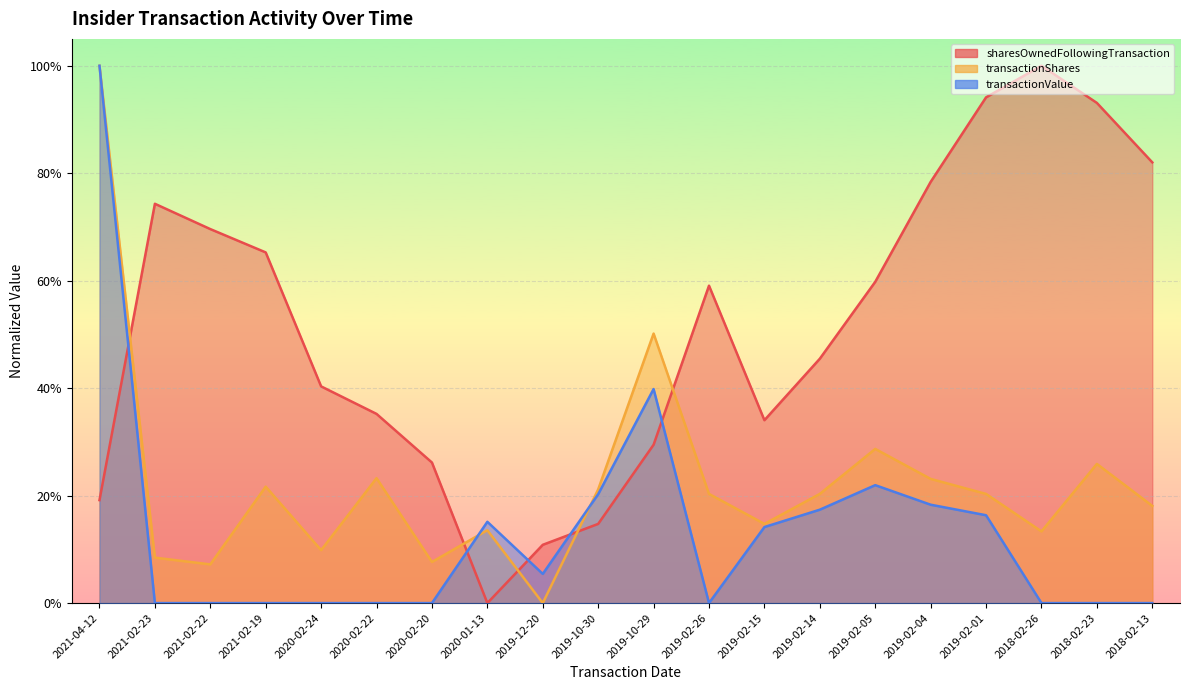

What is the greatest value displayed?

1.0